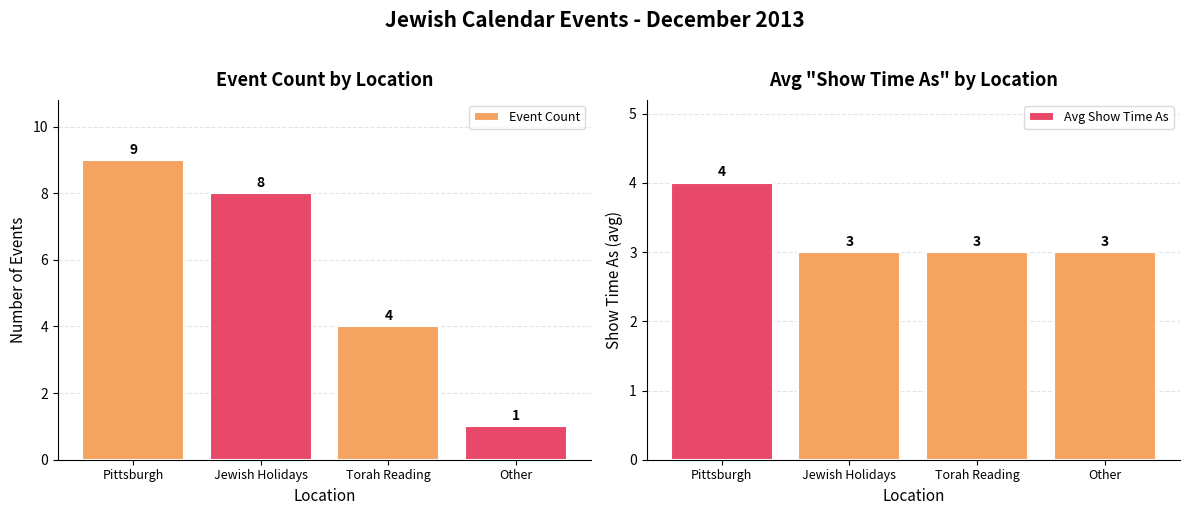

What are all the series names shown in the legend?

Event Count, Avg Show Time As